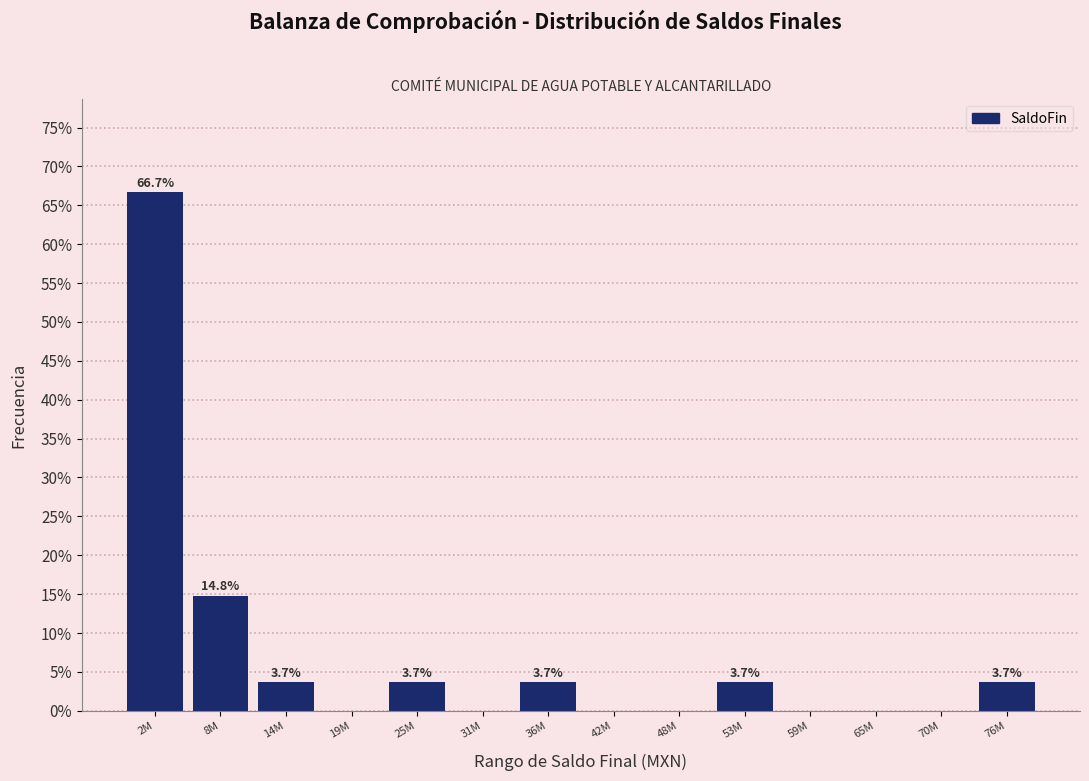

Reading right to left, what are all the values shown in this chart?

76M=3.7	70M=0.0	65M=0.0	59M=0.0	53M=3.7	48M=0.0	42M=0.0	36M=3.7	31M=0.0	25M=3.7	19M=0.0	14M=3.7	8M=14.8	2M=66.7